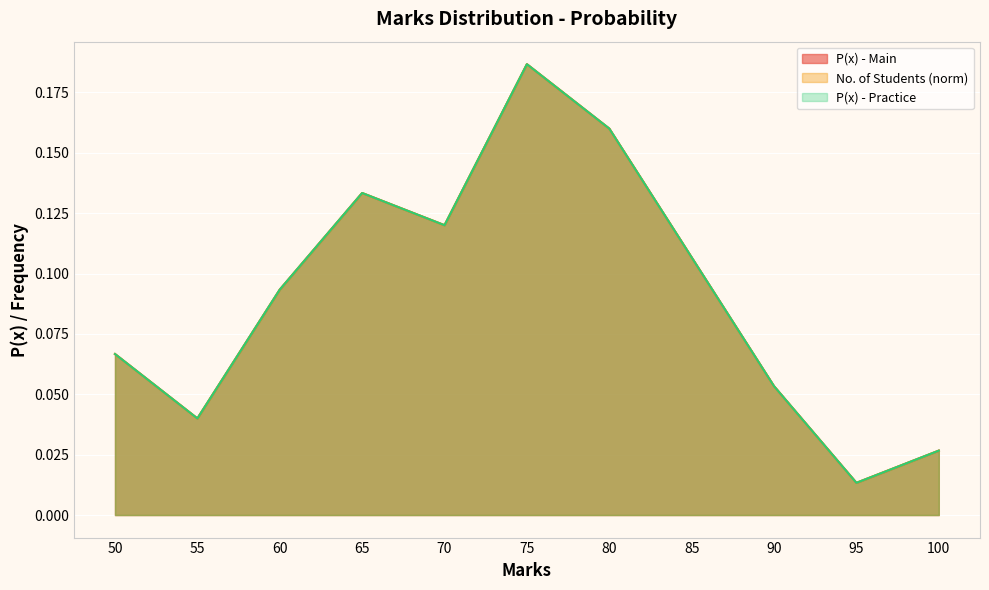

How many lines are shown in the chart?

3